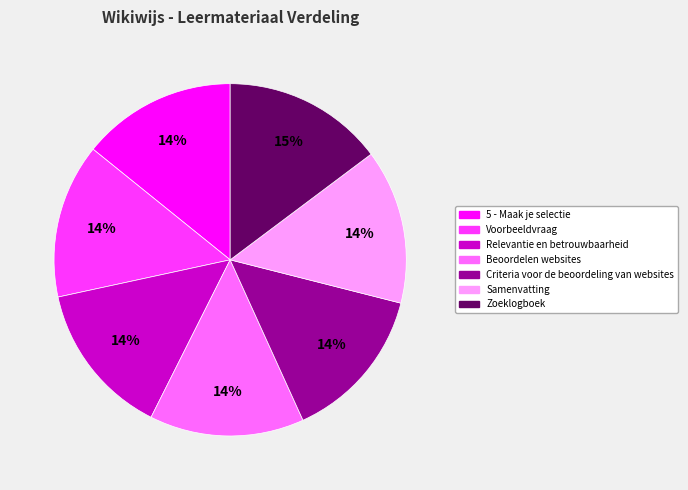

To the nearest percent, what portion does Relevantie en betrouwbaarheid represent?

14%